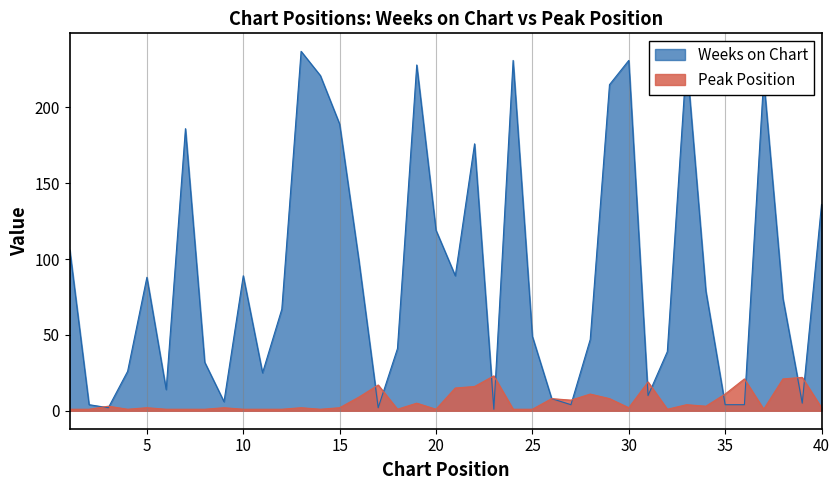

Reading right to left, what are all the values shown in this chart?

Weeks on Chart: 40=136	39=5	38=74	37=219	36=4	35=4	34=79	33=232	32=39	31=10	30=231	29=215	28=47	27=4	26=8	25=49	24=231	23=1	22=176	21=89	20=119	19=228	18=41	17=2	16=99	15=189	14=221	13=237	12=67	11=25	10=89	9=6	8=32	7=186	6=14	5=88	4=26	3=2	2=4	1=106
Peak Position: 40=2	39=22	38=21	37=1	36=21	35=11	34=3	33=4	32=1	31=19	30=2	29=8	28=11	27=7	26=8	25=1	24=1	23=23	22=16	21=15	20=1	19=5	18=1	17=17	16=9	15=2	14=1	13=2	12=1	11=1	10=1	9=2	8=1	7=1	6=1	5=2	4=1	3=3	2=1	1=1